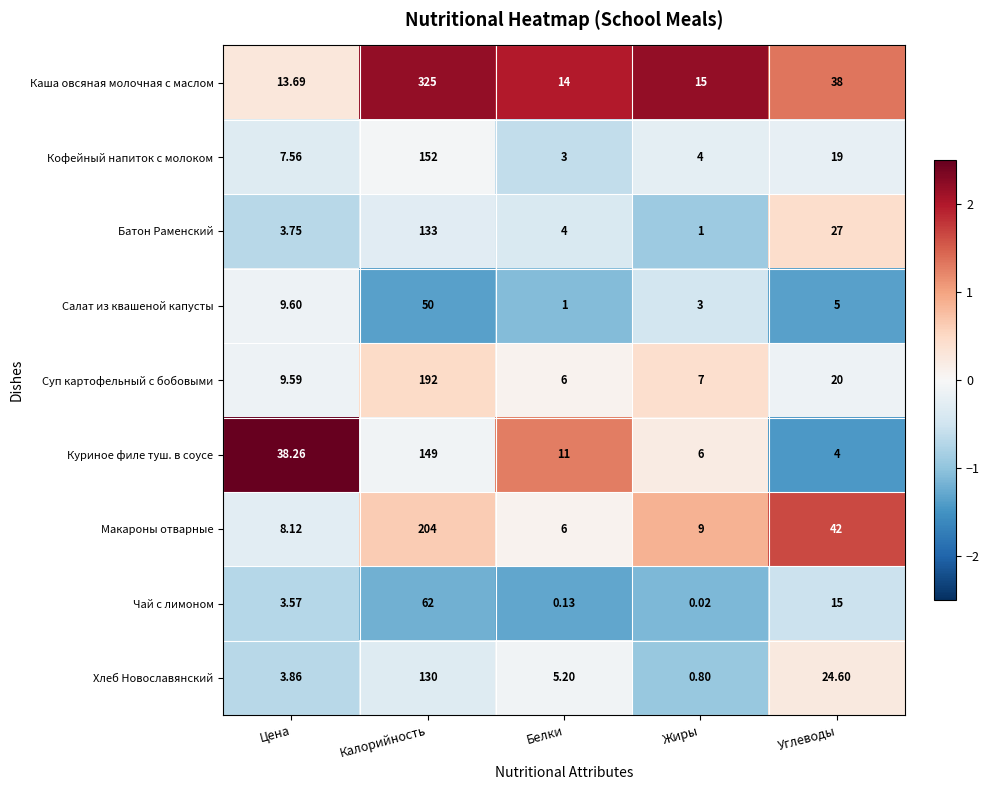

What is the difference between the highest and lowest values at Углеводы?

38.0